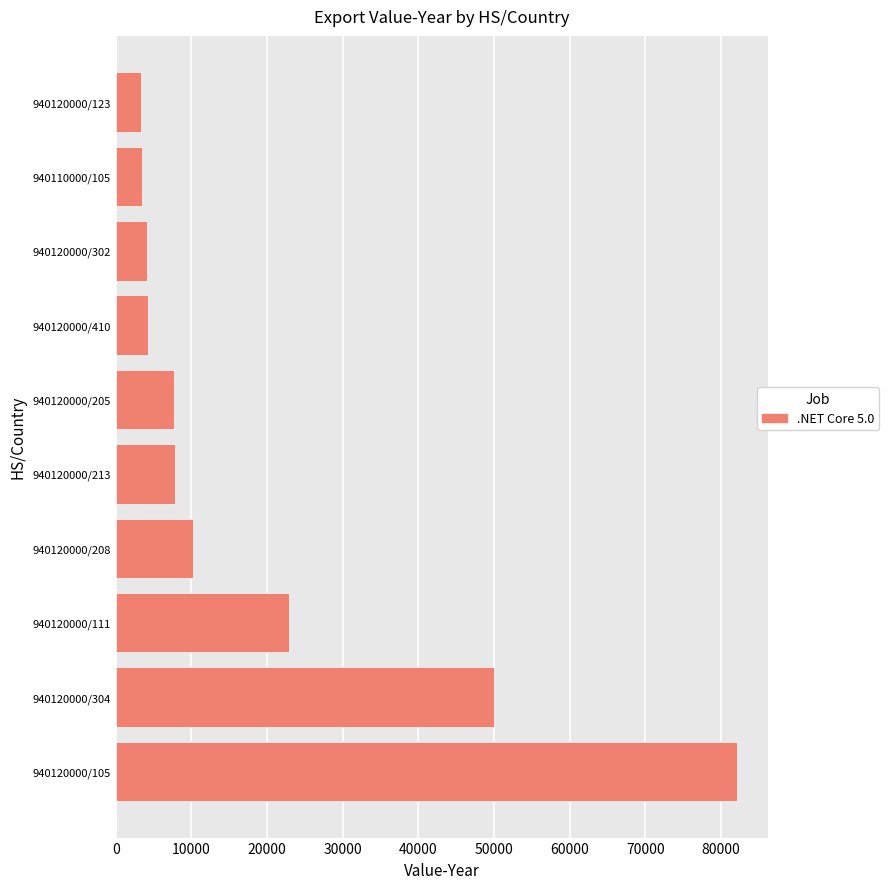

Between 940120000/208 and 940110000/105, which is larger?

940120000/208